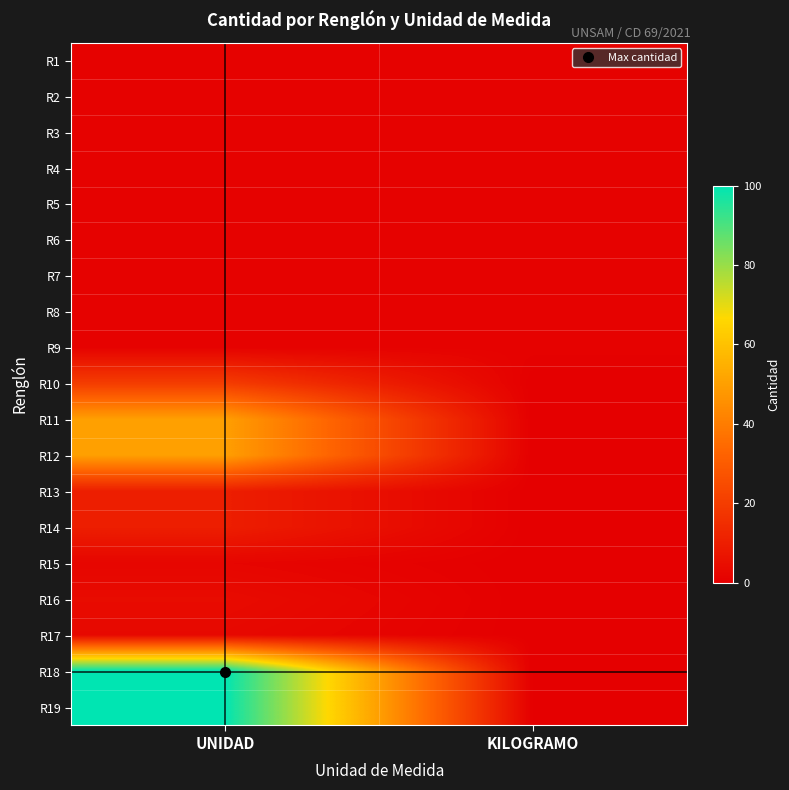

Reading right to left, transcribe all the data shown in this chart.

R1: KILOGRAMO=1	UNIDAD=1
R2: KILOGRAMO=1	UNIDAD=1
R3: KILOGRAMO=1	UNIDAD=1
R4: KILOGRAMO=1	UNIDAD=1
R5: KILOGRAMO=1	UNIDAD=1
R6: KILOGRAMO=1	UNIDAD=1
R7: KILOGRAMO=1	UNIDAD=1
R8: KILOGRAMO=1	UNIDAD=1
R9: KILOGRAMO=1	UNIDAD=1
R10: KILOGRAMO=0	UNIDAD=20
R11: KILOGRAMO=0	UNIDAD=50
R12: KILOGRAMO=0	UNIDAD=50
R13: KILOGRAMO=0	UNIDAD=10
R14: KILOGRAMO=0	UNIDAD=10
R15: KILOGRAMO=0	UNIDAD=2
R16: KILOGRAMO=0	UNIDAD=4
R17: KILOGRAMO=0	UNIDAD=3
R18: KILOGRAMO=0	UNIDAD=100
R19: KILOGRAMO=0	UNIDAD=100